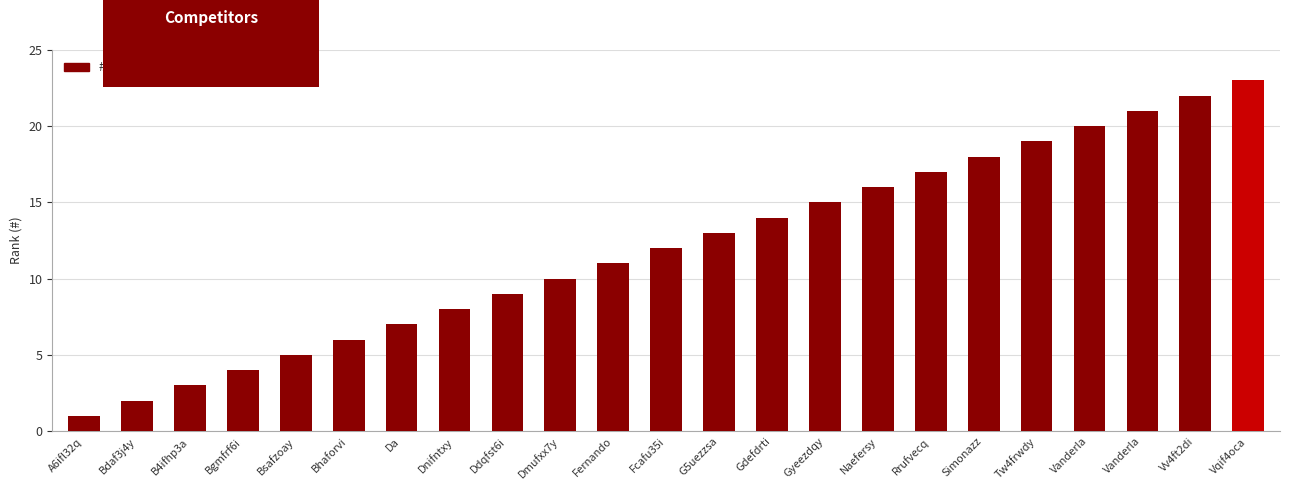

What is the label of the 4th bar from the right?

Vanderla